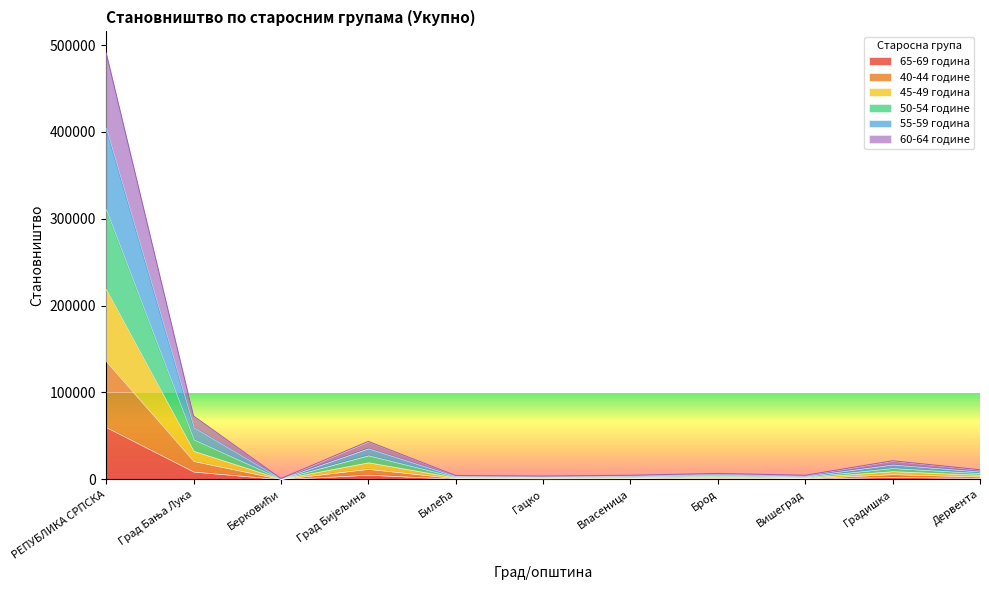

The 45-49 година series shows 3812 at Билећа. True or false?

False